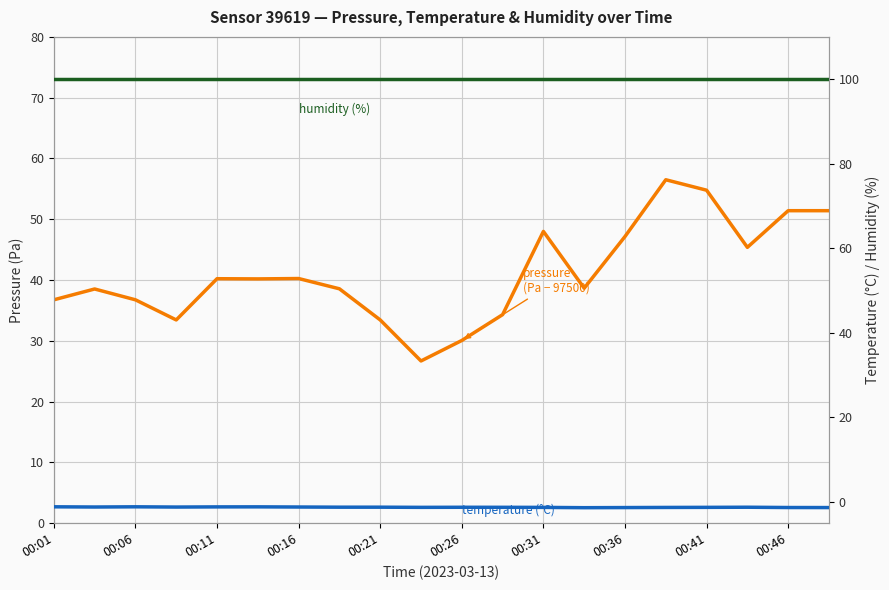

Does the chart have visible grid lines?

Yes